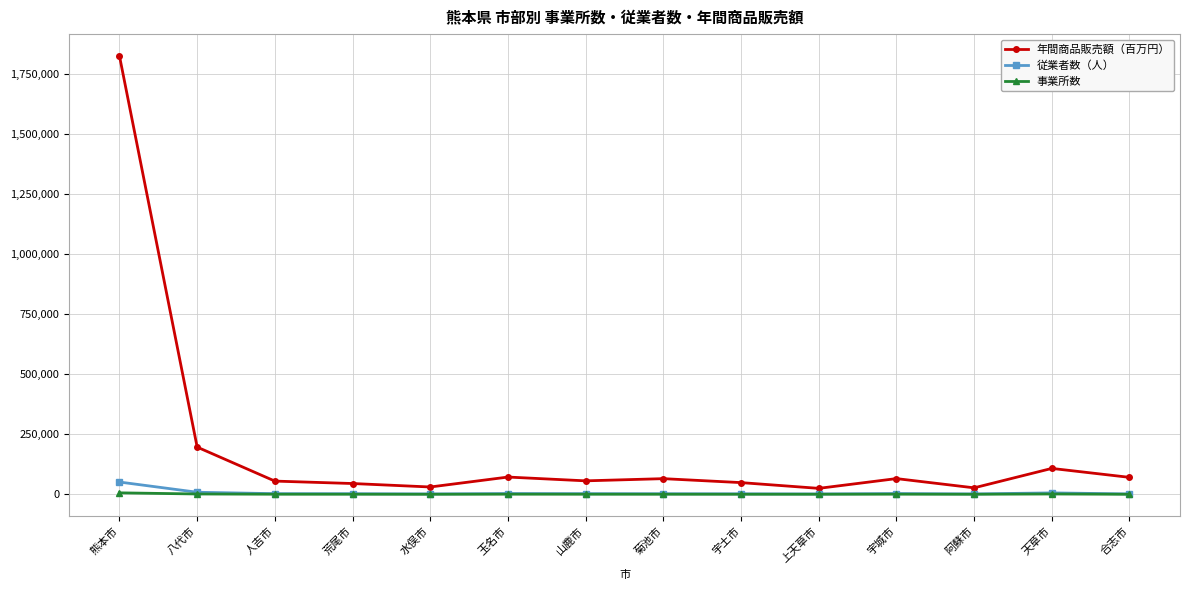

True or false: 事業所数 and 年間商品販売額（百万円） cross at least once.

False